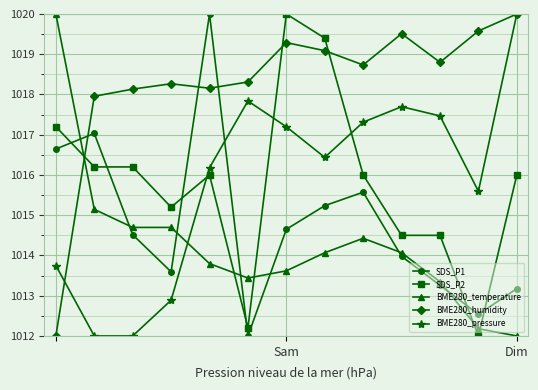

True or false: SDS_P1 and BME280_humidity cross at least once.

True